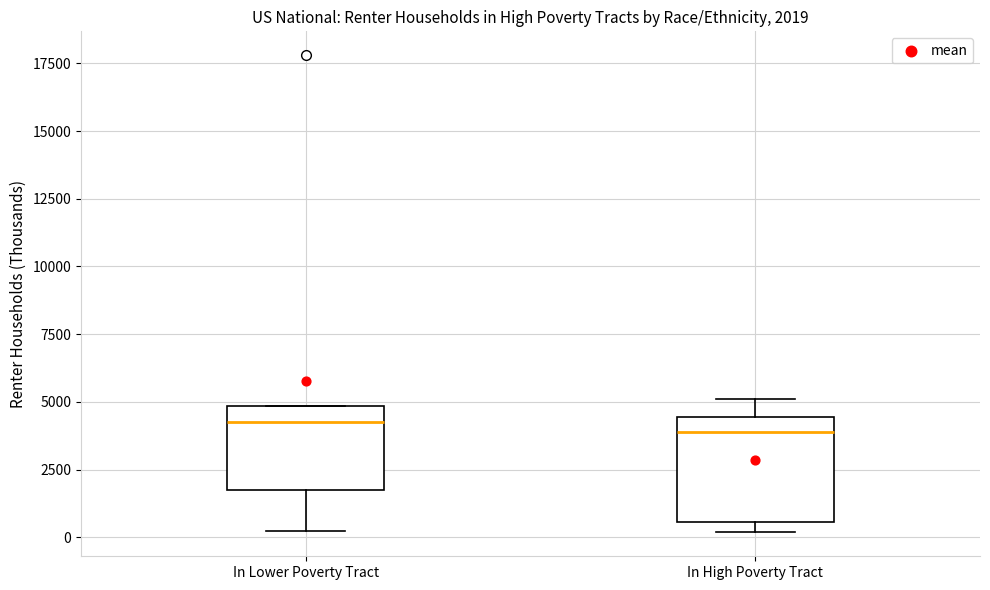

Which box is the tallest, from its lower edge to its upper edge?

In High Poverty Tract